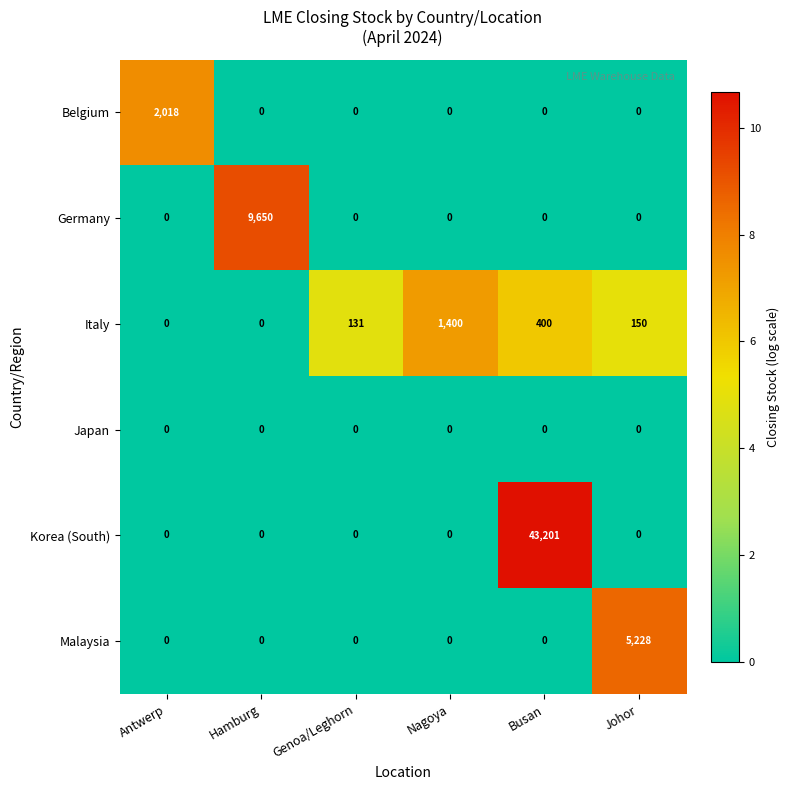

Is it true that Japan equals 0 at Busan?

True